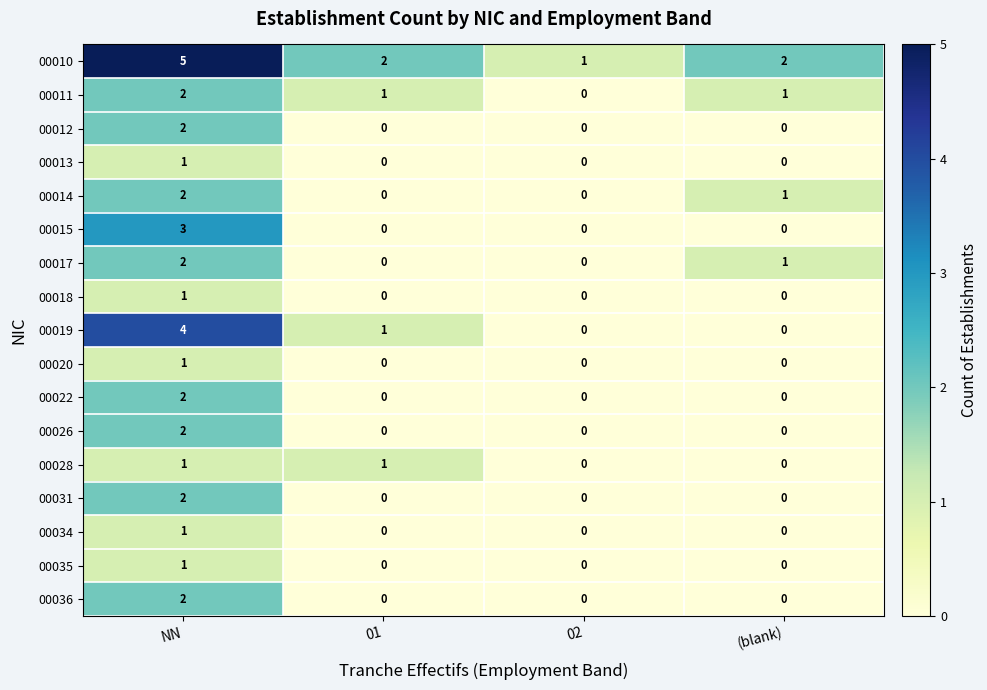

How many 00014 values are between 0 and 2?

4